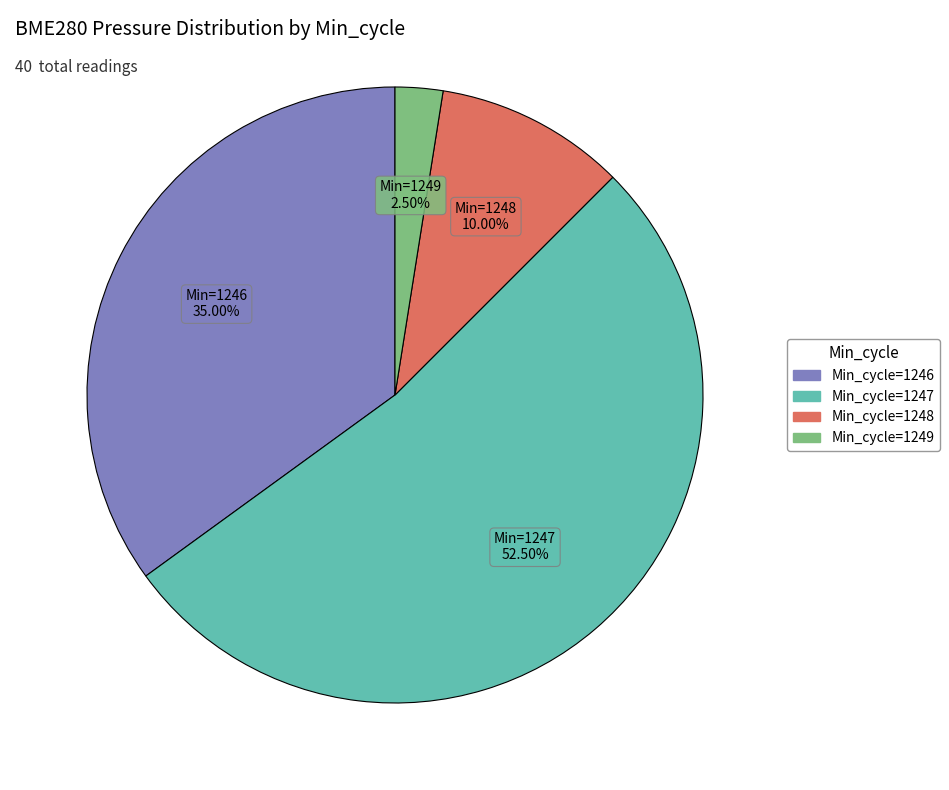

Is there a majority slice in this chart?

Yes